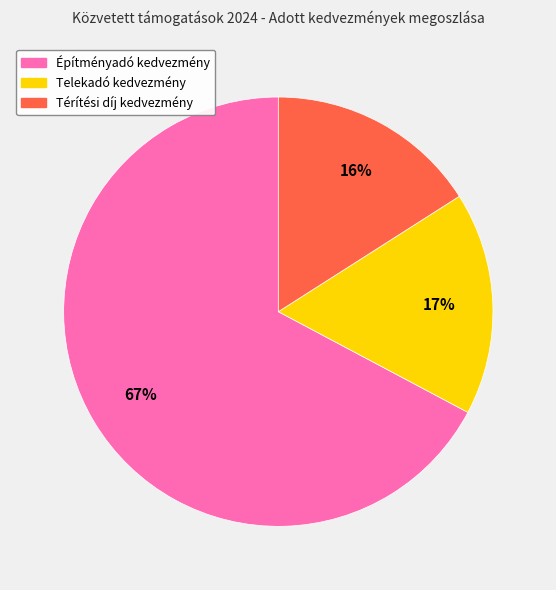

To the nearest percent, what is the difference between the largest and smallest slice percentages?

51%